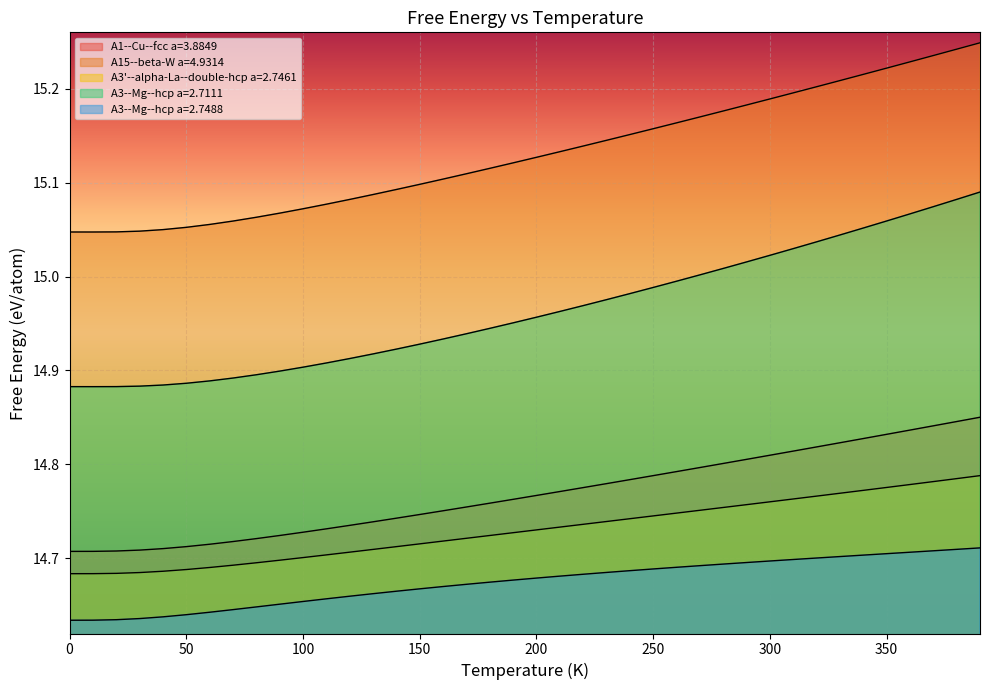

What is the label of the 38th point from the right?

100